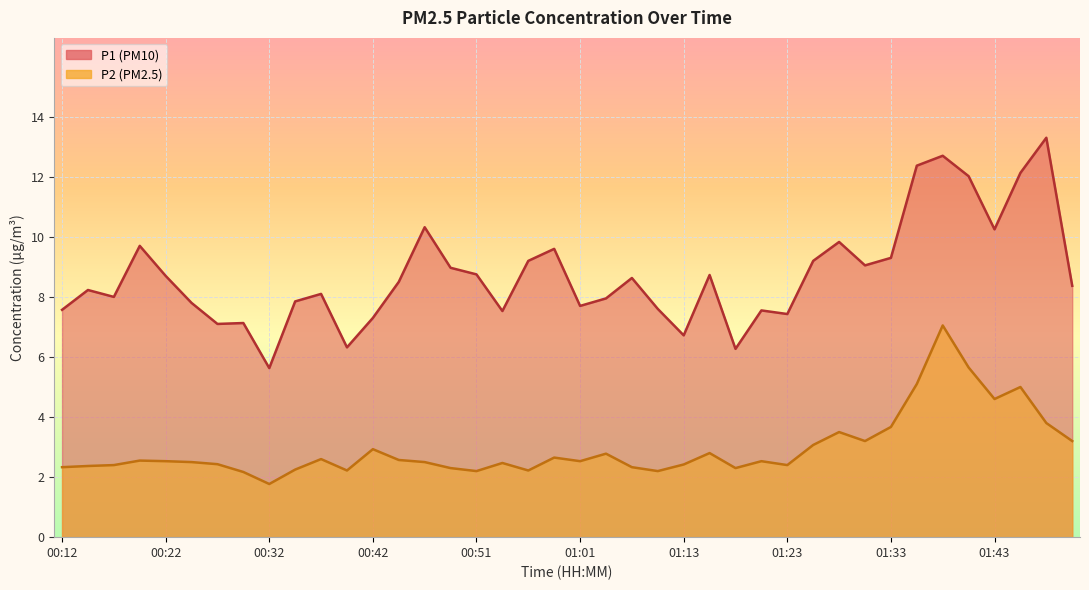

Reading left to right, transcribe all the data shown in this chart.

P1: 00:12=7.6	00:15=8.2	00:17=8.0	00:20=9.7	00:22=8.7	00:25=7.8	00:27=7.1	00:29=7.1	00:32=5.6	00:34=7.8	00:37=8.1	00:39=6.3	00:42=7.3	00:44=8.5	00:46=10.3	00:49=9.0	00:51=8.8	00:54=7.5	00:56=9.2	00:59=9.6	01:01=7.7	01:04=8.0	01:06=8.6	01:08=7.6	01:13=6.7	01:16=8.7	01:18=6.3	01:21=7.5	01:23=7.4	01:26=9.2	01:28=9.8	01:31=9.1	01:33=9.3	01:36=12.4	01:38=12.7	01:41=12.0	01:43=10.2	01:46=12.1	01:48=13.3	01:51=8.4
P2: 00:12=2.3	00:15=2.4	00:17=2.4	00:20=2.5	00:22=2.5	00:25=2.5	00:27=2.4	00:29=2.2	00:32=1.8	00:34=2.2	00:37=2.6	00:39=2.2	00:42=2.9	00:44=2.6	00:46=2.5	00:49=2.3	00:51=2.2	00:54=2.5	00:56=2.2	00:59=2.6	01:01=2.5	01:04=2.8	01:06=2.3	01:08=2.2	01:13=2.4	01:16=2.8	01:18=2.3	01:21=2.5	01:23=2.4	01:26=3.1	01:28=3.5	01:31=3.2	01:33=3.7	01:36=5.1	01:38=7.0	01:41=5.7	01:43=4.6	01:46=5.0	01:48=3.8	01:51=3.2